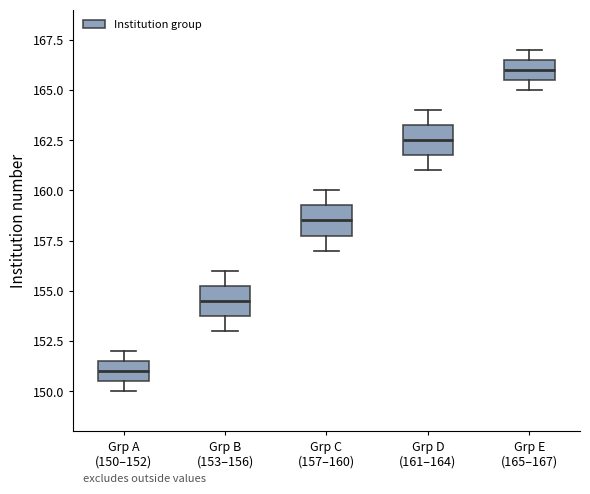

Reading left to right, transcribe this box plot: for each box, give where its median line is, the range the box spans, and where its two whiskers end, as read against the y-axis. The values are not printed on the chart, so give them approximately, as read against the axis.

Grp A (150–152): median 151.0, box 150.5 to 151.5, whiskers 150.0 to 152.0
Grp B (153–156): median 154.5, box 154.0 to 155.5, whiskers 153.0 to 156.0
Grp C (157–160): median 158.5, box 158.0 to 159.5, whiskers 157.0 to 160.0
Grp D (161–164): median 162.5, box 162.0 to 163.5, whiskers 161.0 to 164.0
Grp E (165–167): median 166.0, box 165.5 to 166.5, whiskers 165.0 to 167.0